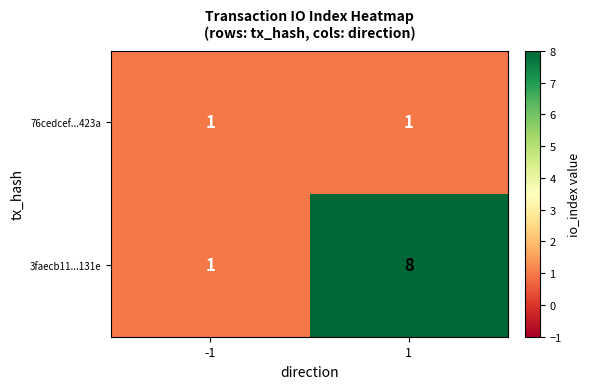

What is the greatest value displayed?

8